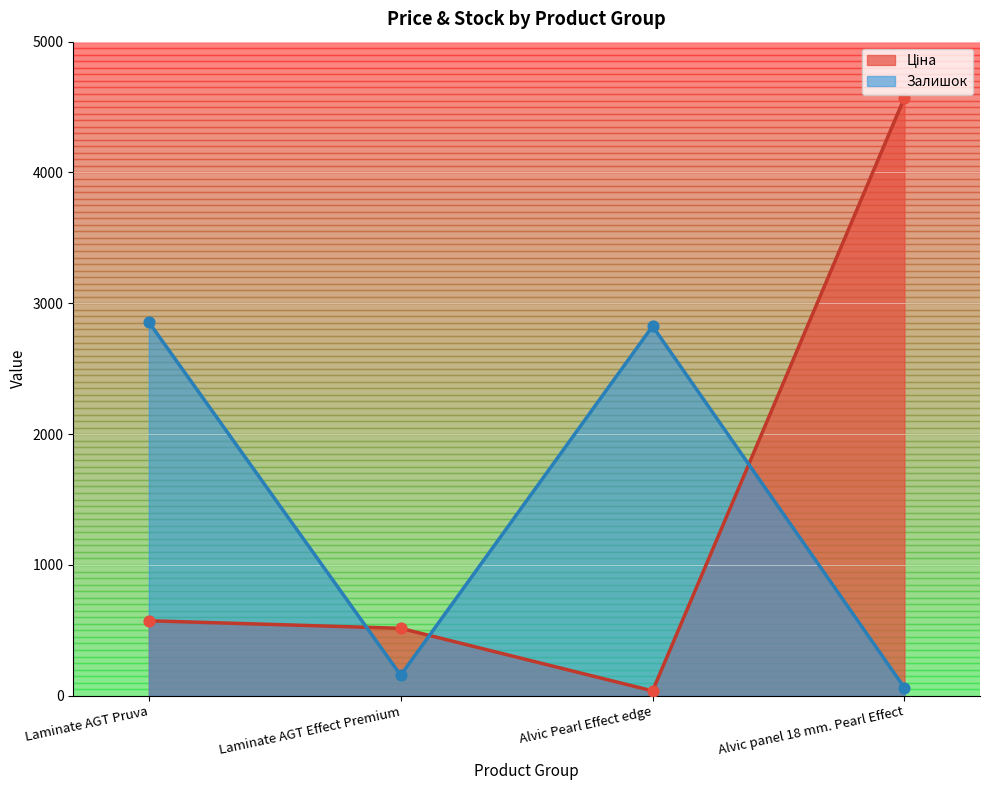

What are all the series names shown in the legend?

Ціна, Залишок